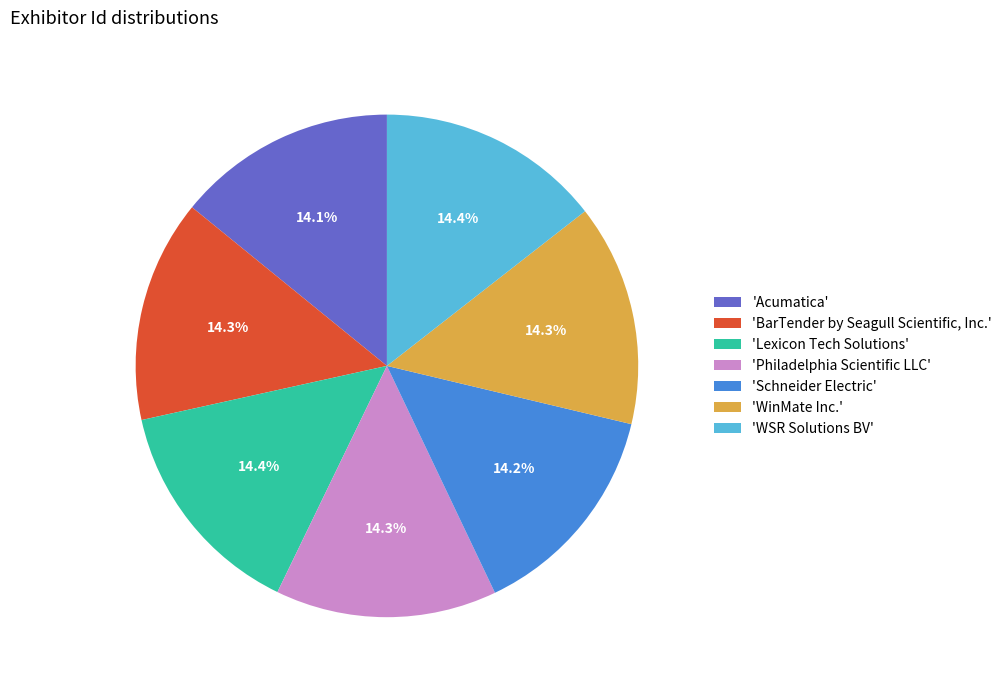

What percentage is NOT represented by 'Acumatica'?

85.9%